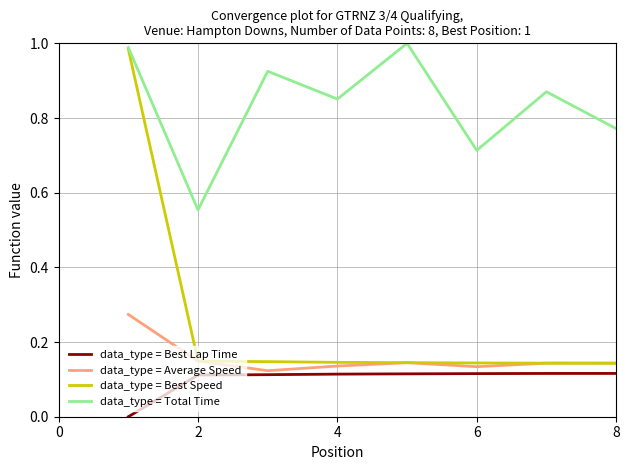

True or false: data_type = Best Lap Time and data_type = Total Time intersect in this chart.

False